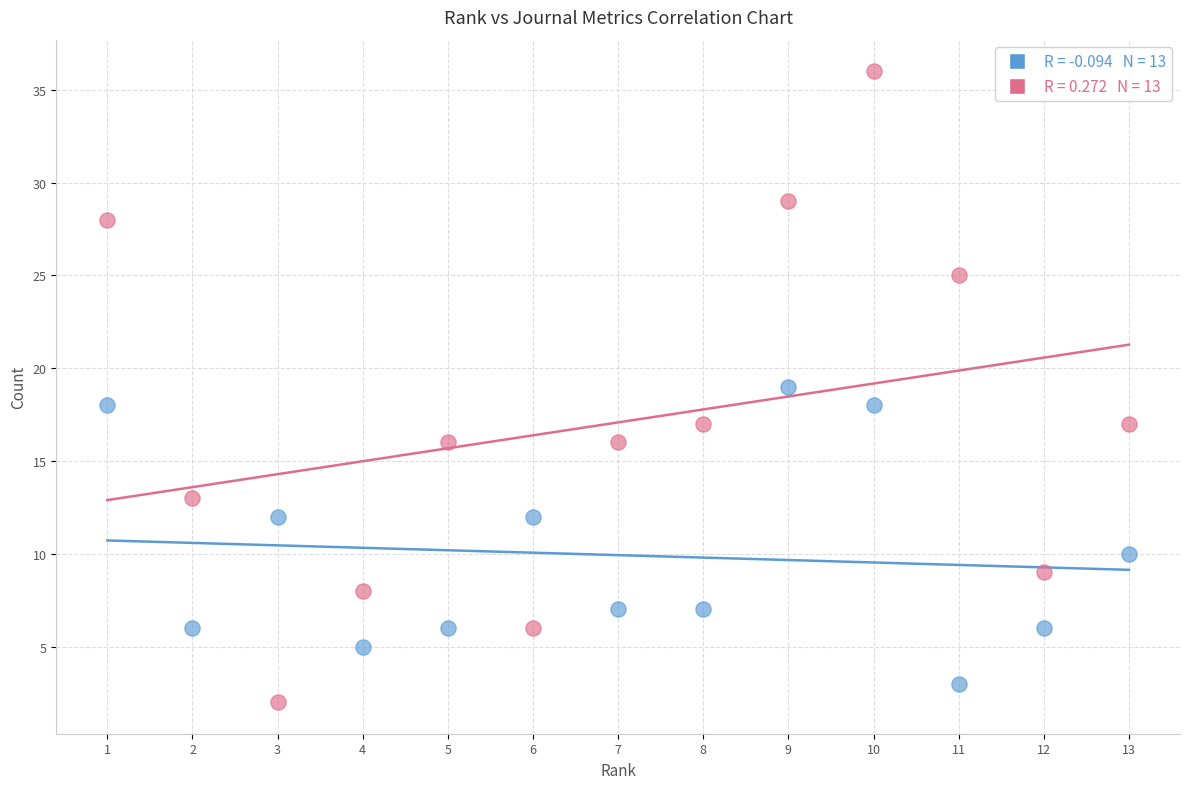

Across all data points, what is the range of X values (max minus min)?

12